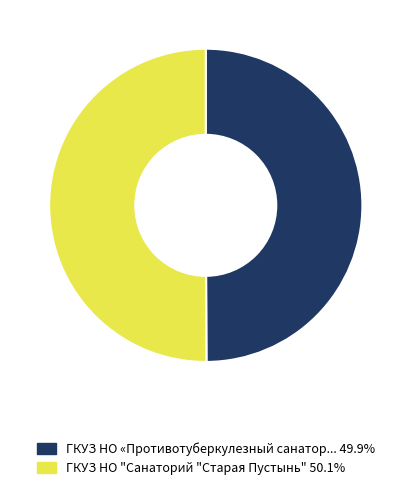

How many slices are in this pie chart?

2